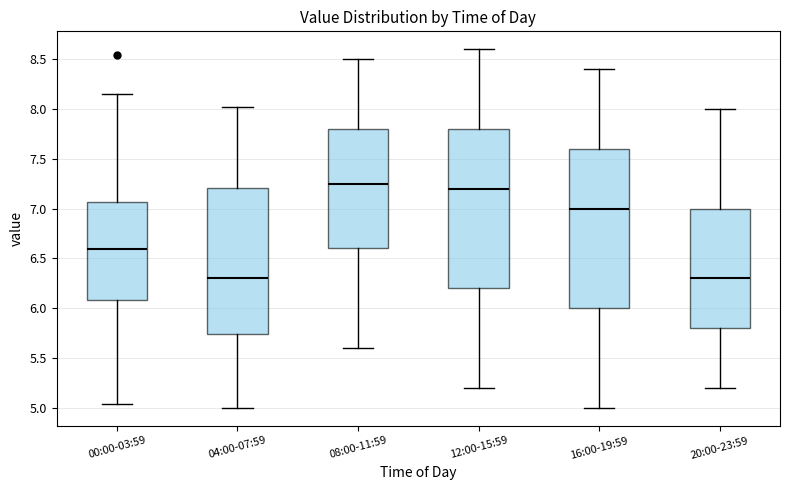

Reading left to right, transcribe this box plot: for each box, give where its median line is, the range the box spans, and where its two whiskers end, as read against the y-axis. The values are not printed on the chart, so give them approximately, as read against the axis.

00:00-03:59: median 6.60, box 6.10 to 7.05, whiskers 5.05 to 8.15
04:00-07:59: median 6.30, box 5.75 to 7.20, whiskers 5.00 to 8.00
08:00-11:59: median 7.25, box 6.60 to 7.80, whiskers 5.60 to 8.50
12:00-15:59: median 7.20, box 6.20 to 7.80, whiskers 5.20 to 8.60
16:00-19:59: median 7.00, box 6.00 to 7.60, whiskers 5.00 to 8.40
20:00-23:59: median 6.30, box 5.80 to 7.00, whiskers 5.20 to 8.00